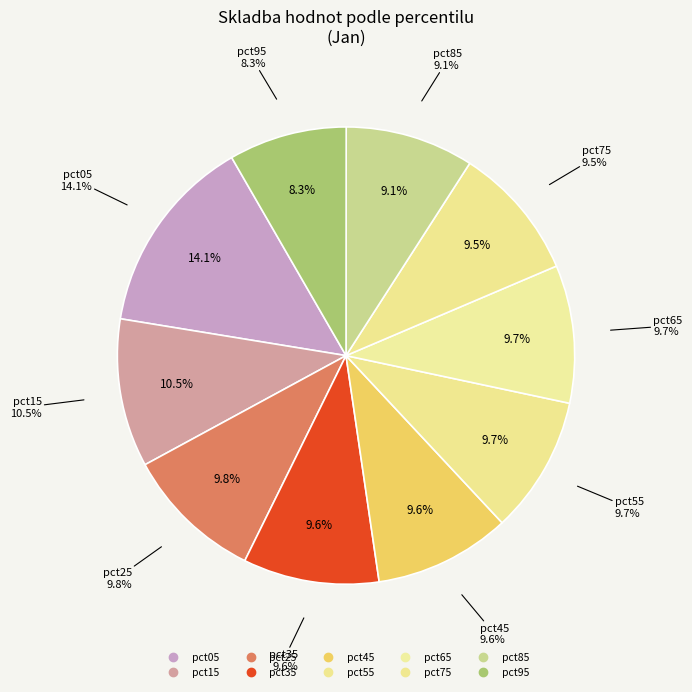

To the nearest percent, what percentage of the pie is pct55?

10%